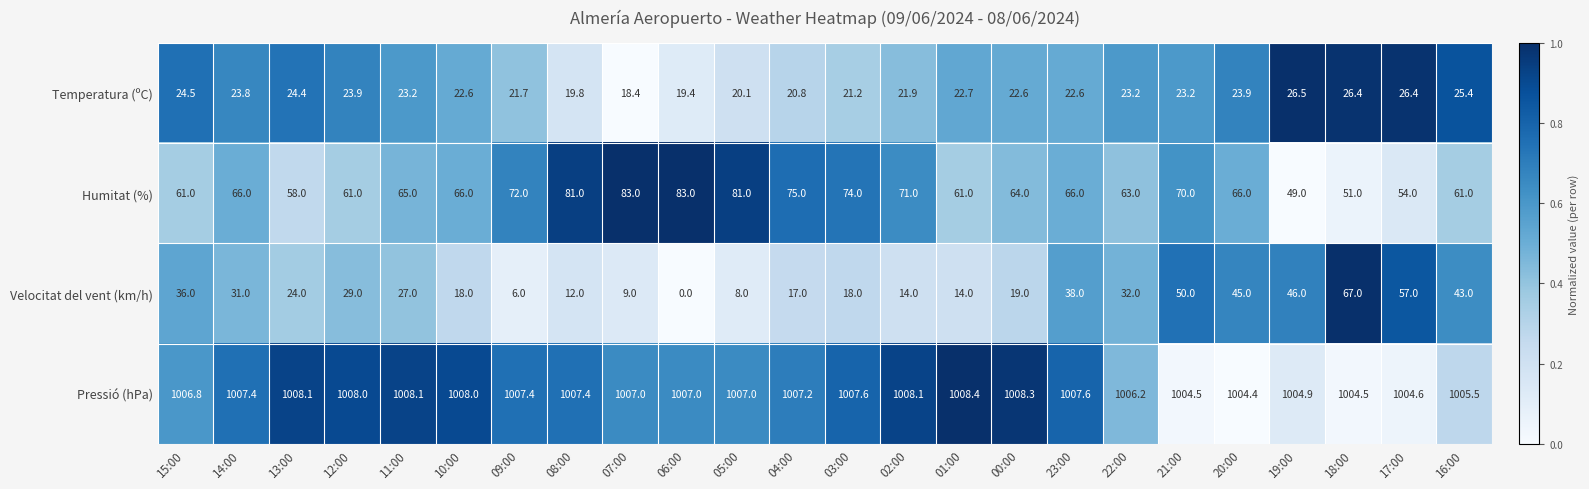

Rank the series by their maximum value, from highest to lowest.

Pressió (hPa), Humitat (%), Velocitat del vent (km/h), Temperatura (ºC)